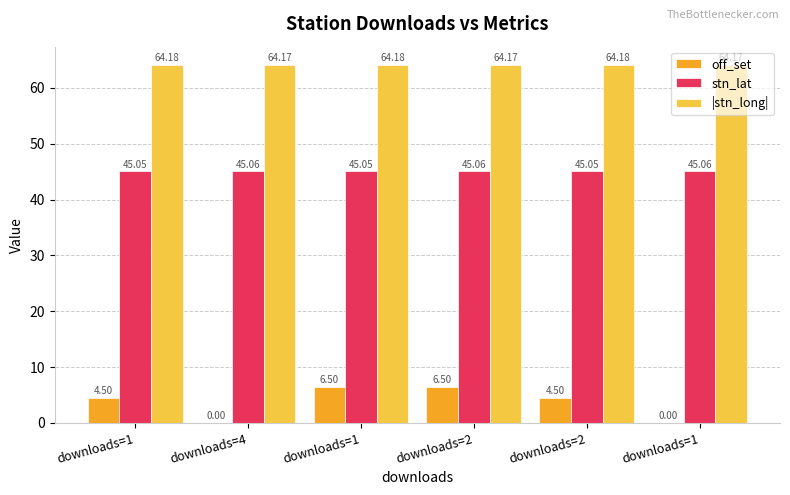

At how many categories does at least one series exceed 26?

6